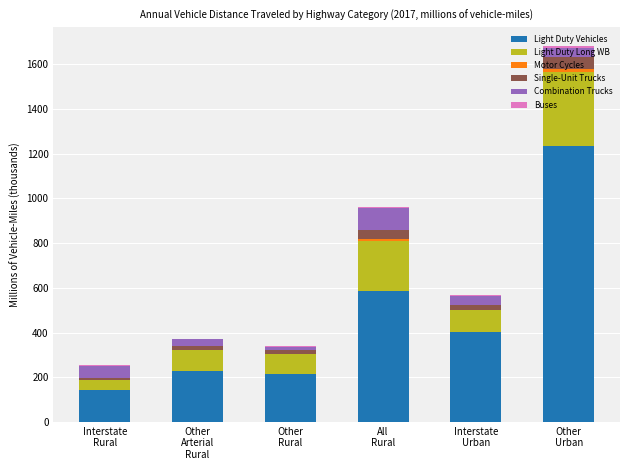

What is the sum of all Light Duty Vehicles values?

2805.8